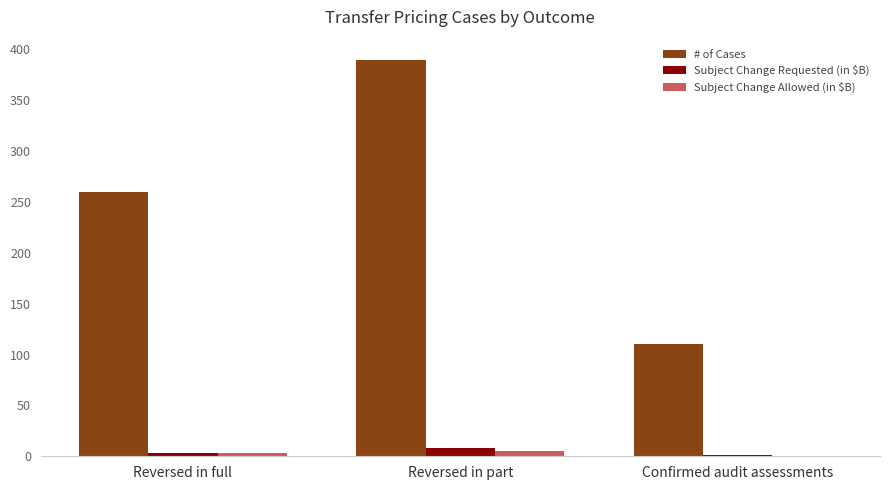

Which series has the widest spread of values?

# of Cases